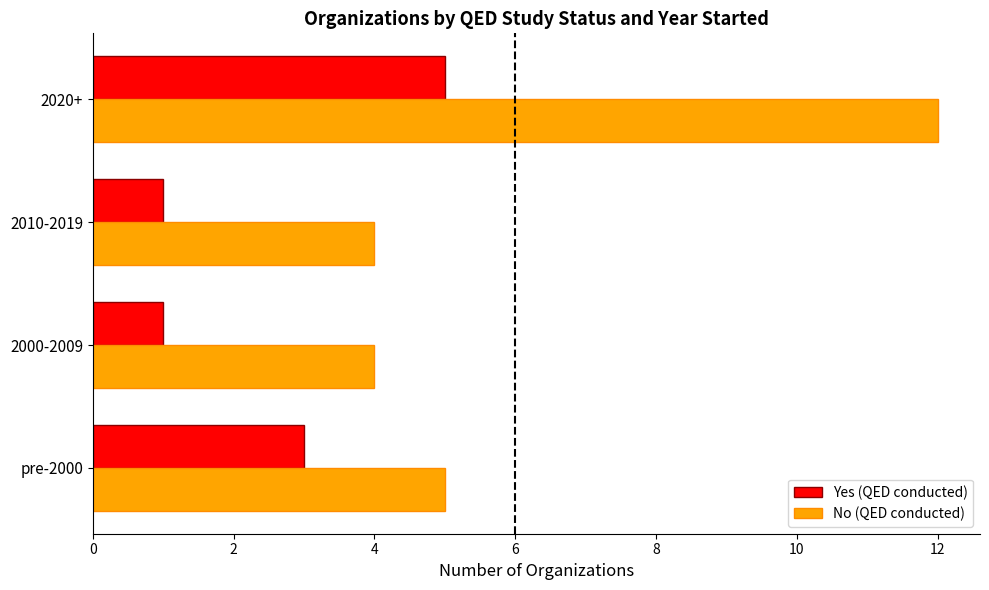

How many data points does each series have?

4